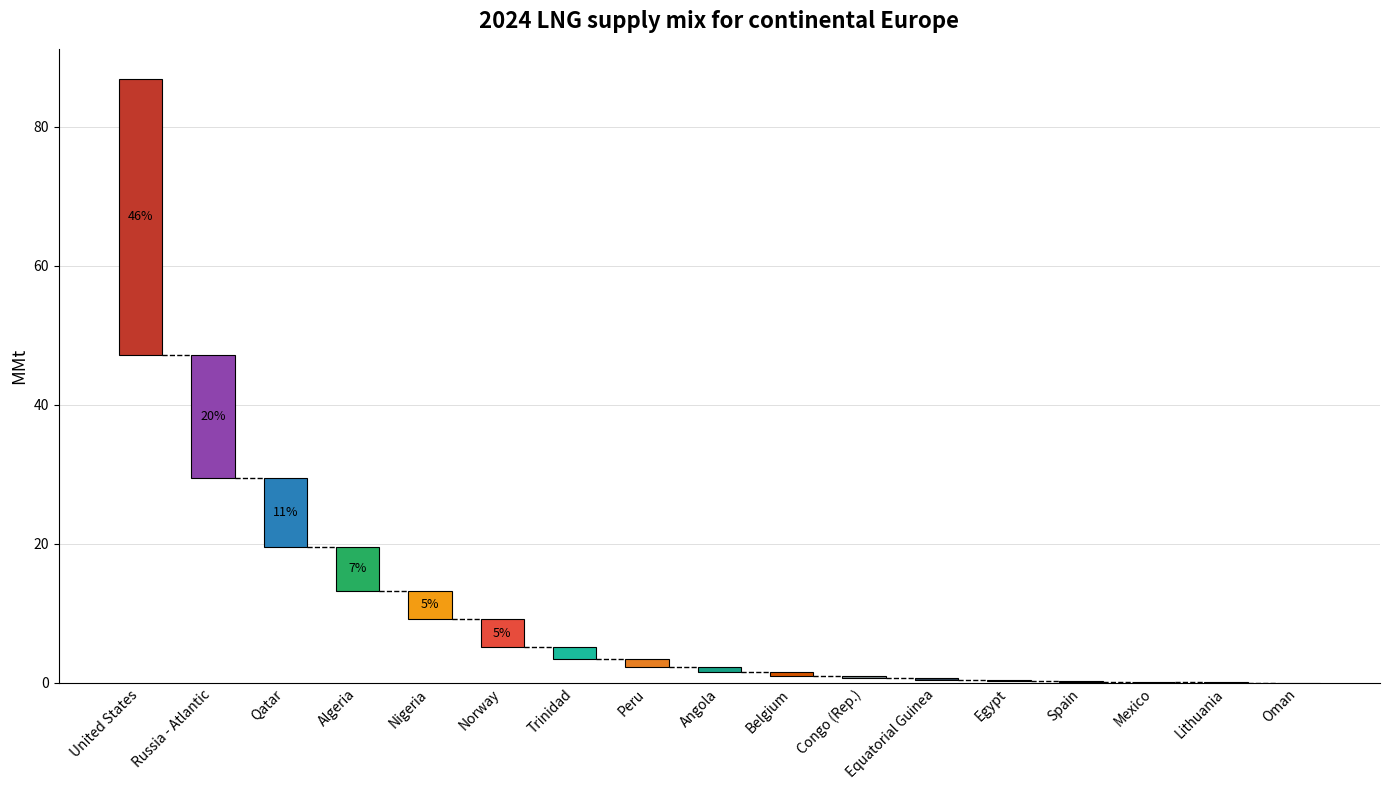

What is the sum of the values at Congo (Rep.) and Peru?

1.5